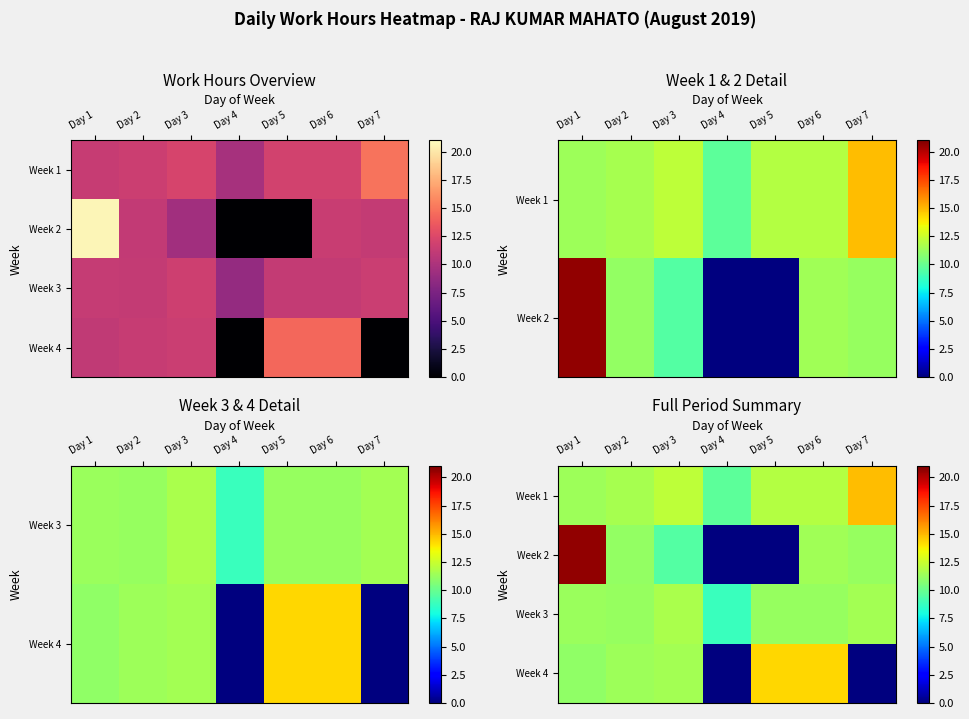

What is the sum of the Week 2 values at Day 3 and Day 2?

20.6